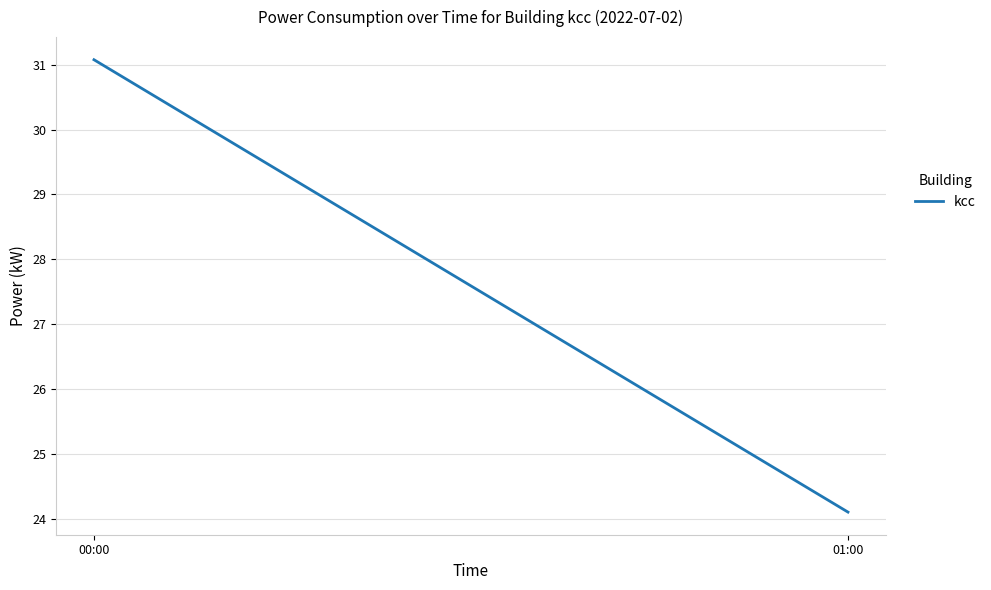

How many data points are above 31?

1